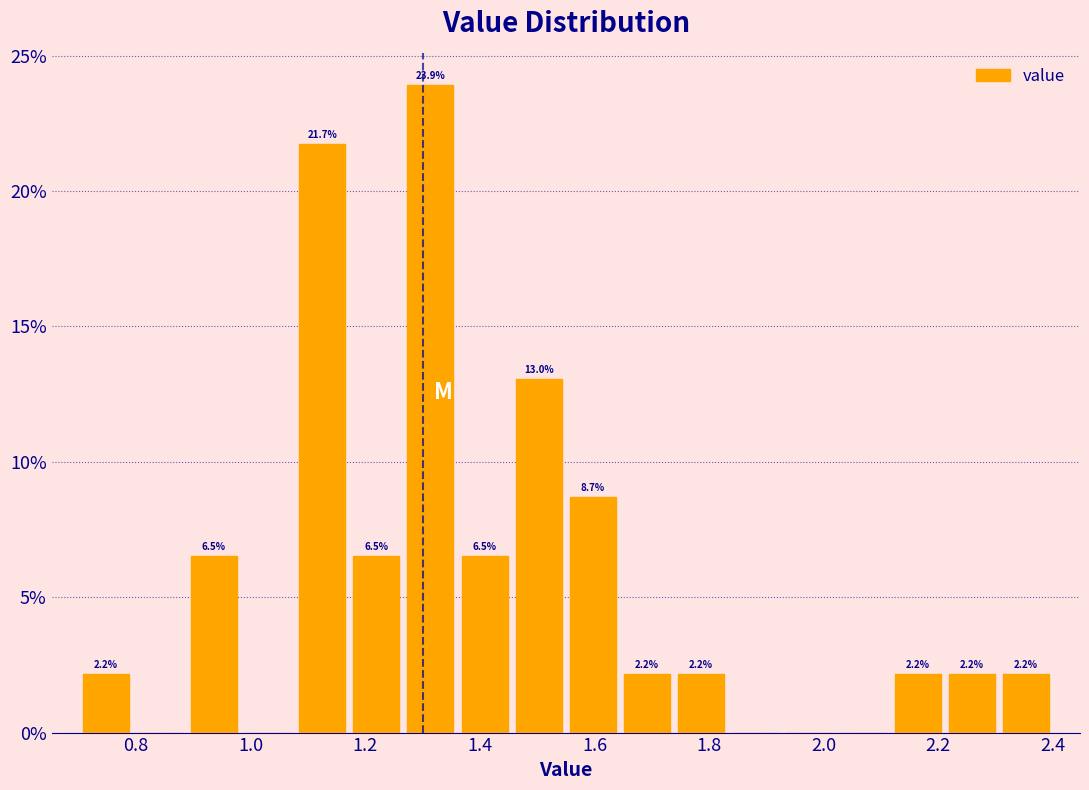

Over which range of the x-axis is the bar tallest?

1.26 to 1.36